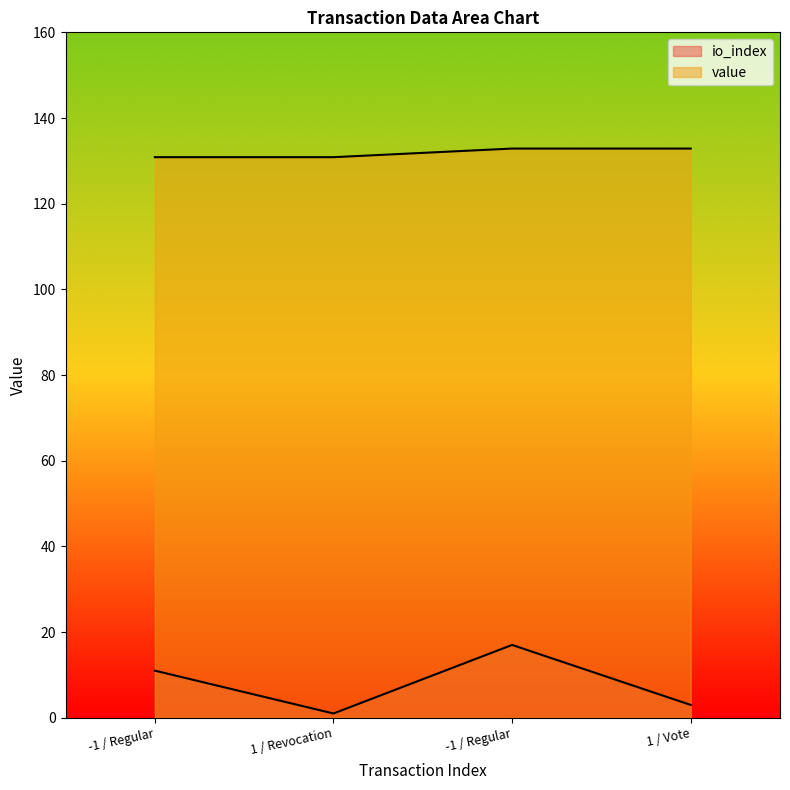

What is the difference between the maximum and second lowest values in the value series?

2.0